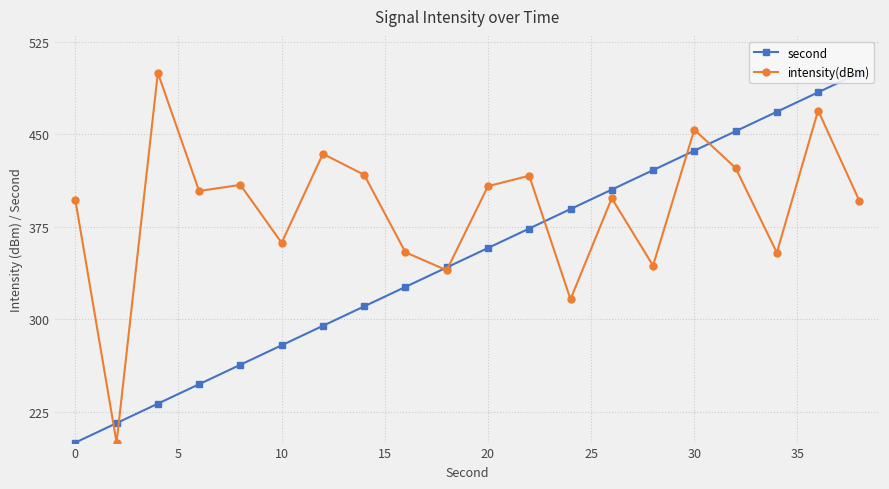

What is the difference between the maximum and minimum values in the intensity(dBm) series?

300.0